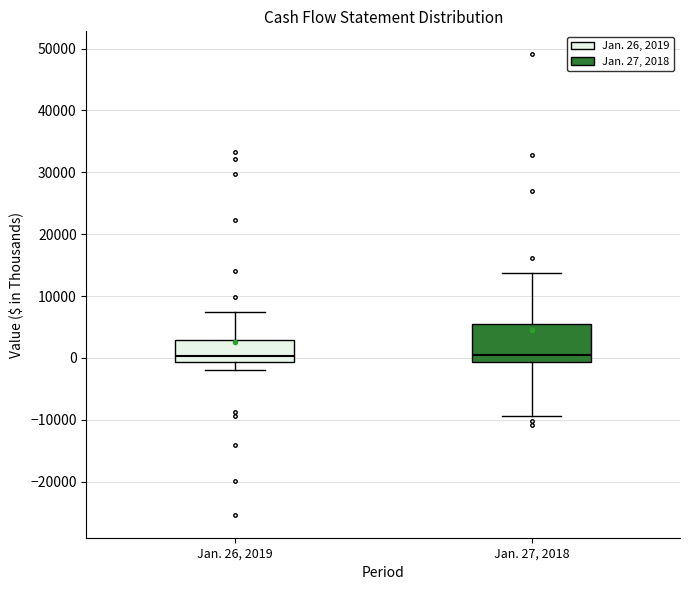

Where is the lower edge of the box for Jan. 26, 2019 on the y-axis? The values are not printed on the chart, so give them approximately, as read against the axis.

-1000